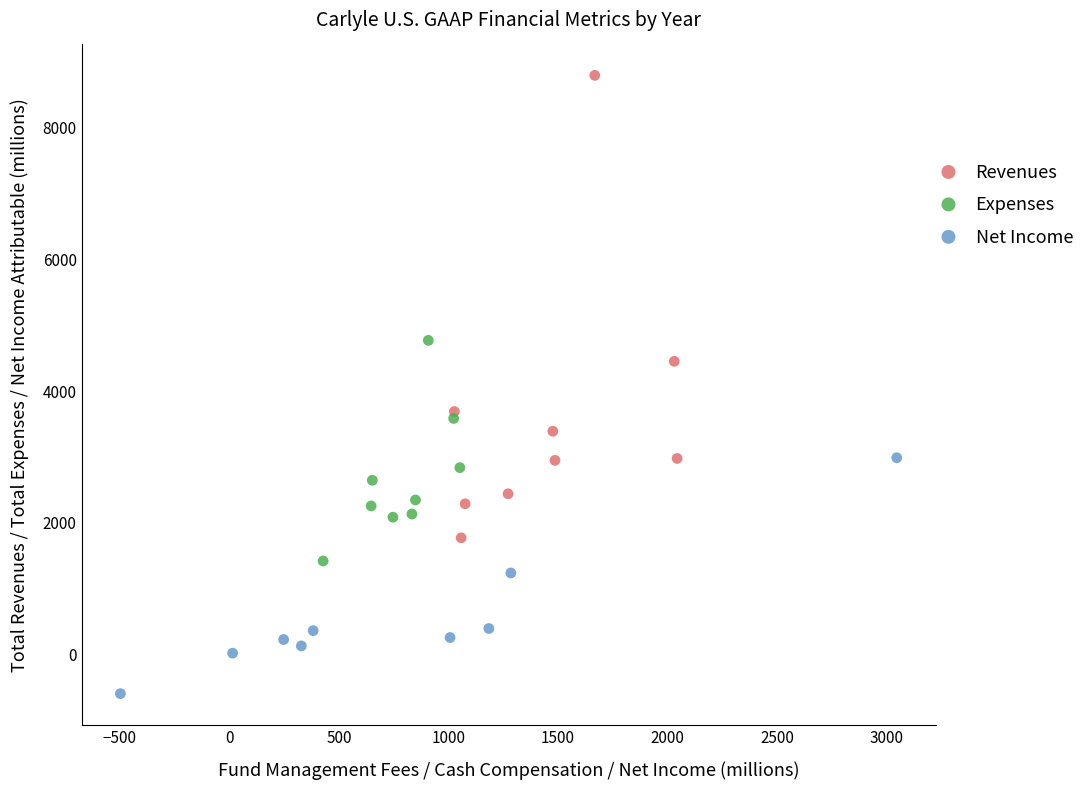

Which series has the widest spread of Y values?

Revenues